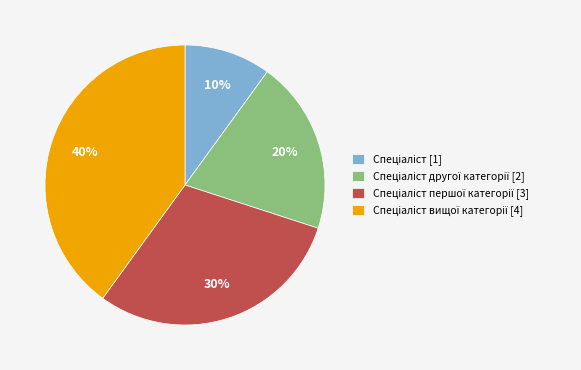

Is there a majority slice in this chart?

No